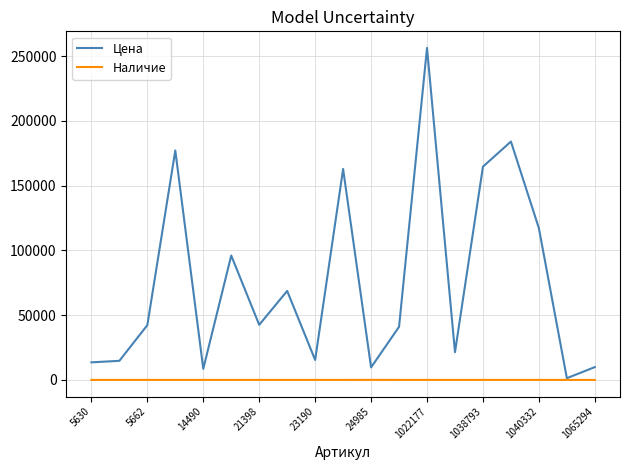

Which series has the largest total across all categories?

Цена